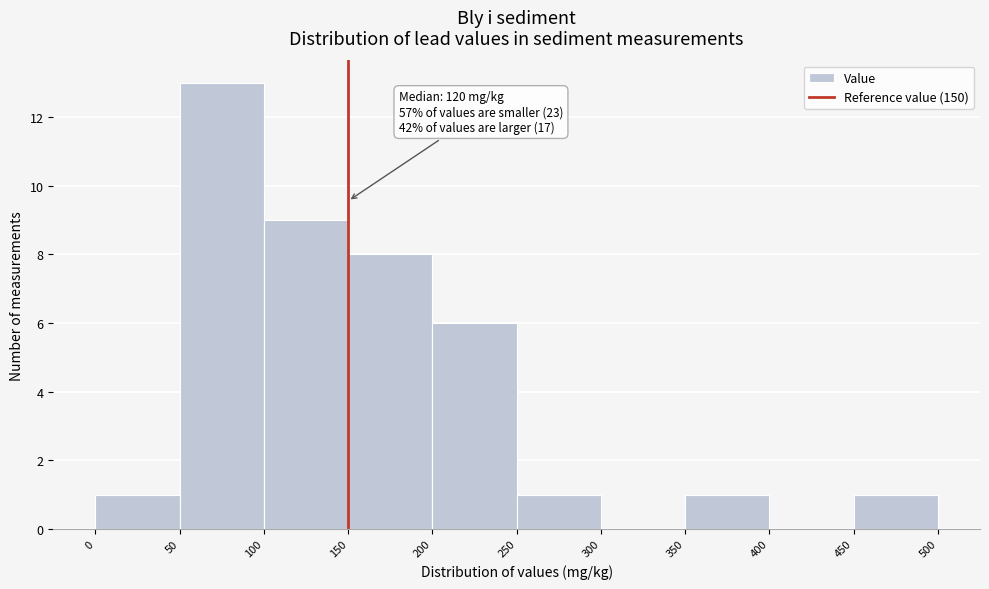

Which range on the x-axis has the tallest bar?

50 to 100